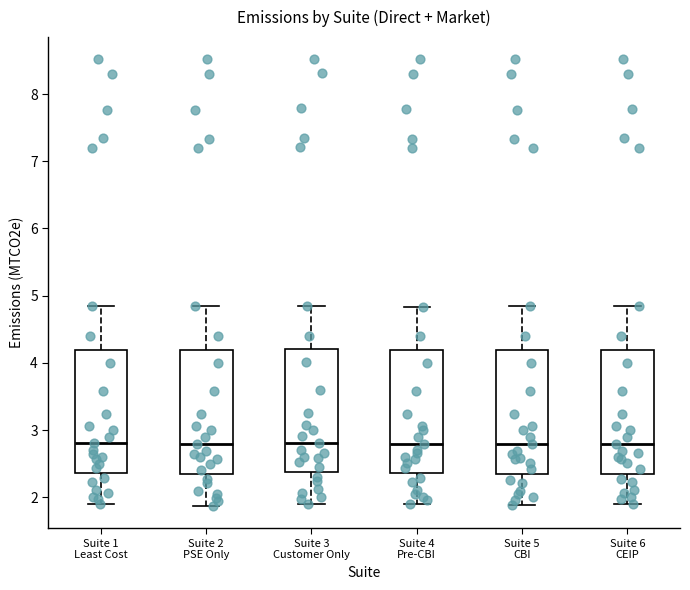

Reading left to right, read every box against the y-axis: the position of its median line, the range the box covers, and the ends of its whiskers. The values are not printed on the chart, so give them approximately, as read against the axis.

Suite 1 Least Cost: median 2.8, box 2.4 to 4.2, whiskers 1.9 to 4.8
Suite 2 PSE Only: median 2.8, box 2.3 to 4.2, whiskers 1.9 to 4.8
Suite 3 Customer Only: median 2.8, box 2.4 to 4.2, whiskers 1.9 to 4.9
Suite 4 Pre-CBI: median 2.8, box 2.4 to 4.2, whiskers 1.9 to 4.8
Suite 5 CBI: median 2.8, box 2.3 to 4.2, whiskers 1.9 to 4.8
Suite 6 CEIP: median 2.8, box 2.3 to 4.2, whiskers 1.9 to 4.8